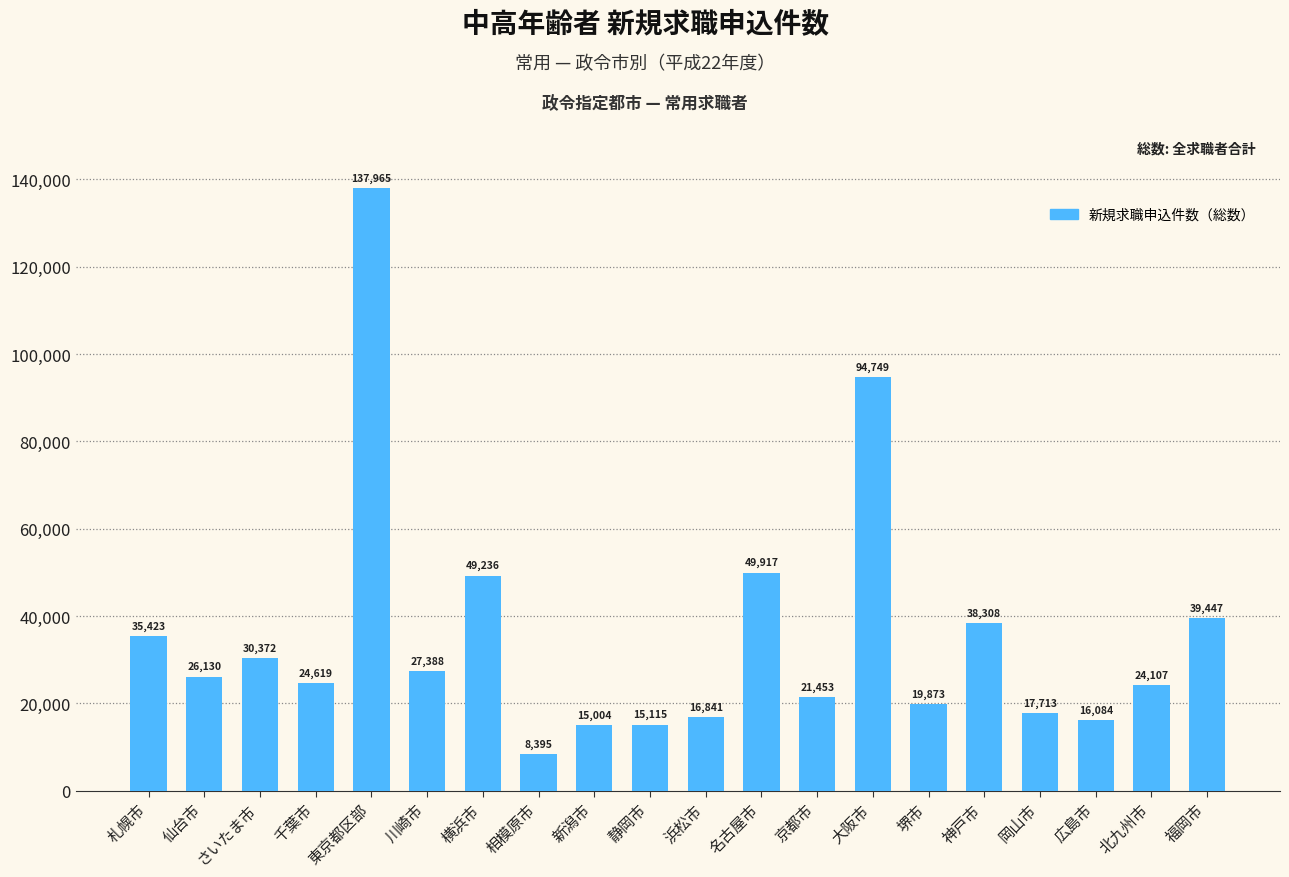

List the labels in order of value, largest first.

東京都区部, 大阪市, 名古屋市, 横浜市, 福岡市, 神戸市, 札幌市, さいたま市, 川崎市, 仙台市, 千葉市, 北九州市, 京都市, 堺市, 岡山市, 浜松市, 広島市, 静岡市, 新潟市, 相模原市